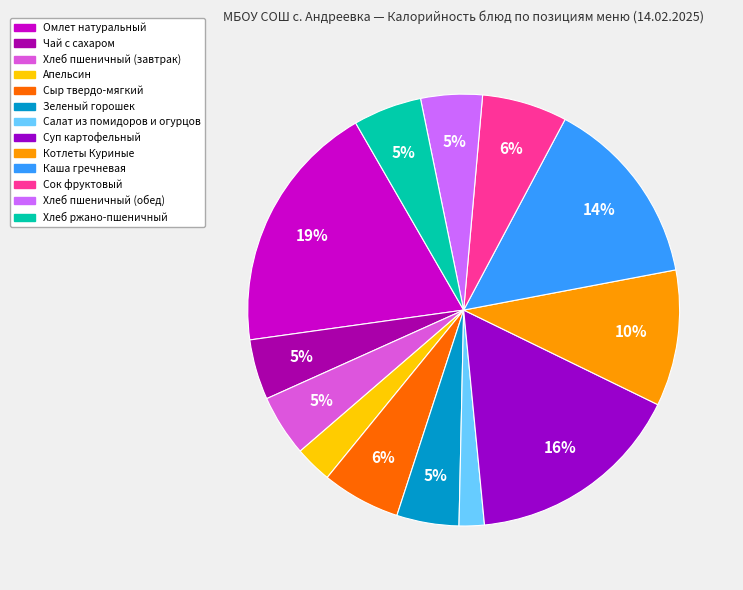

What is the largest slice in the pie chart?

Омлет натуральный